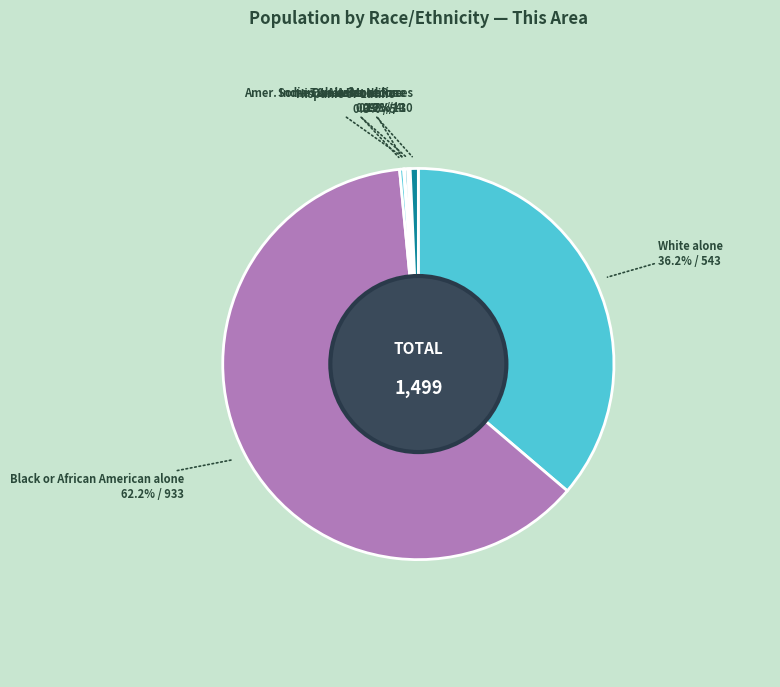

What is the ratio of the value at Black or African American alone to the value at Hispanic or Latino?

186.6